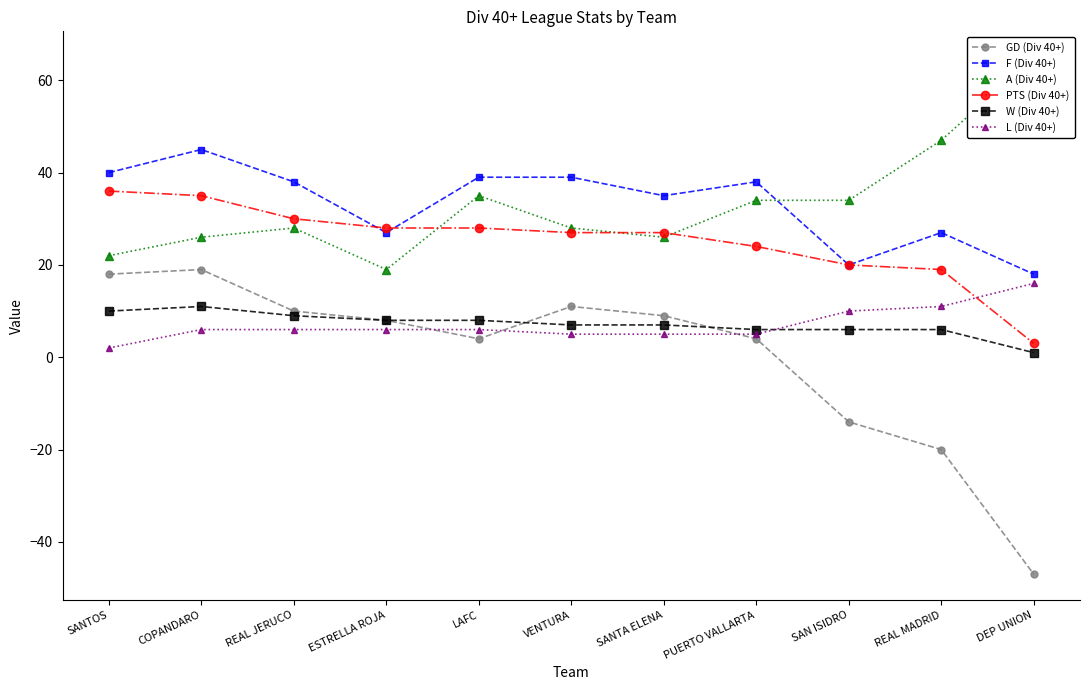

The value of W (Div 40+) at VENTURA is 12. True or false?

False